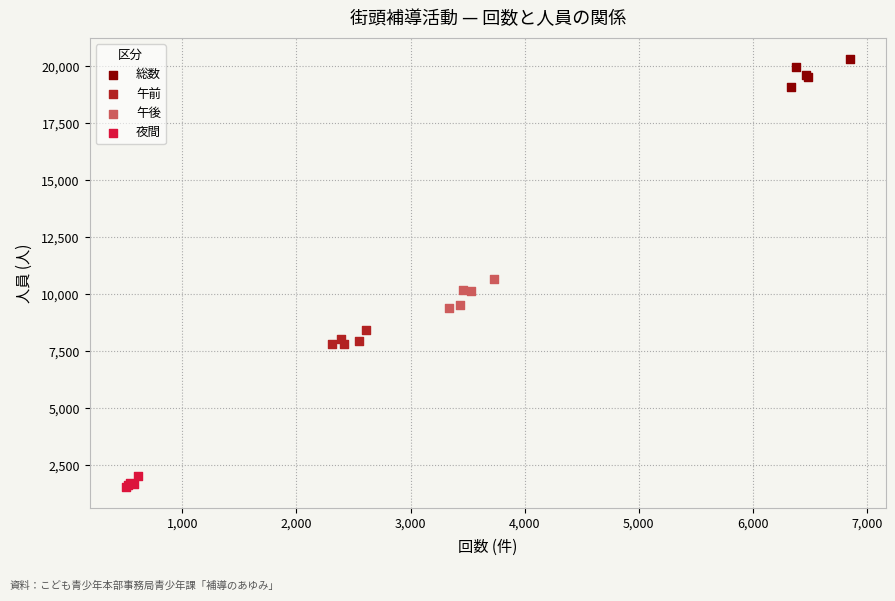

Which series reaches the maximum Y coordinate?

総数